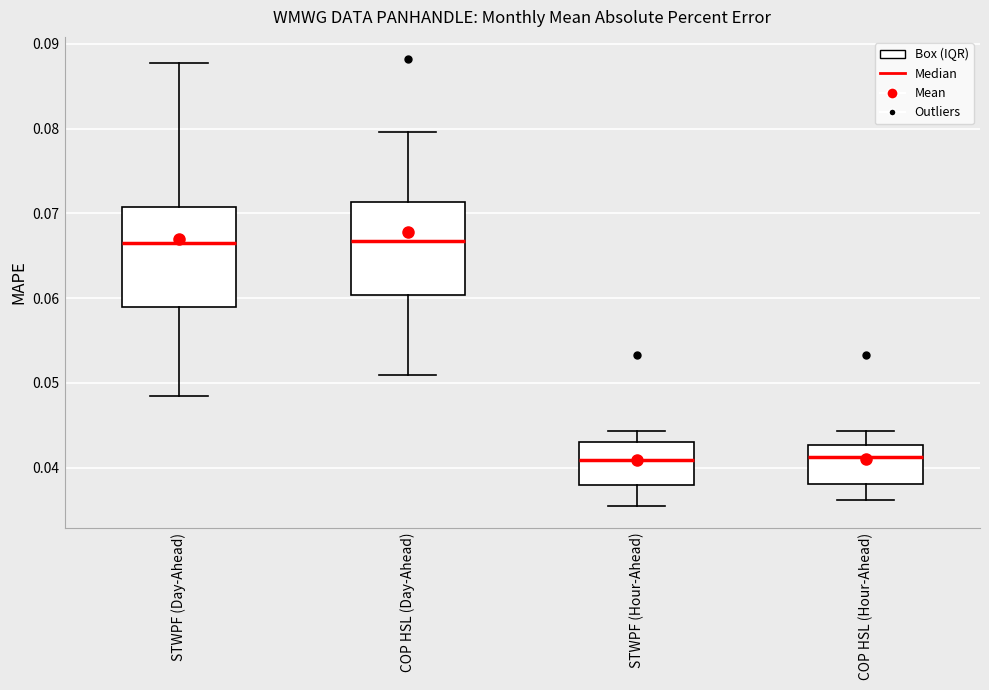

Reading left to right, transcribe this box plot: for each box, give where its median line is, the range the box spans, and where its two whiskers end, as read against the y-axis. The values are not printed on the chart, so give them approximately, as read against the axis.

STWPF (Day-Ahead): median 0.067, box 0.059 to 0.071, whiskers 0.048 to 0.088
COP HSL (Day-Ahead): median 0.067, box 0.060 to 0.071, whiskers 0.051 to 0.080
STWPF (Hour-Ahead): median 0.041, box 0.038 to 0.043, whiskers 0.036 to 0.044
COP HSL (Hour-Ahead): median 0.041, box 0.038 to 0.043, whiskers 0.036 to 0.044